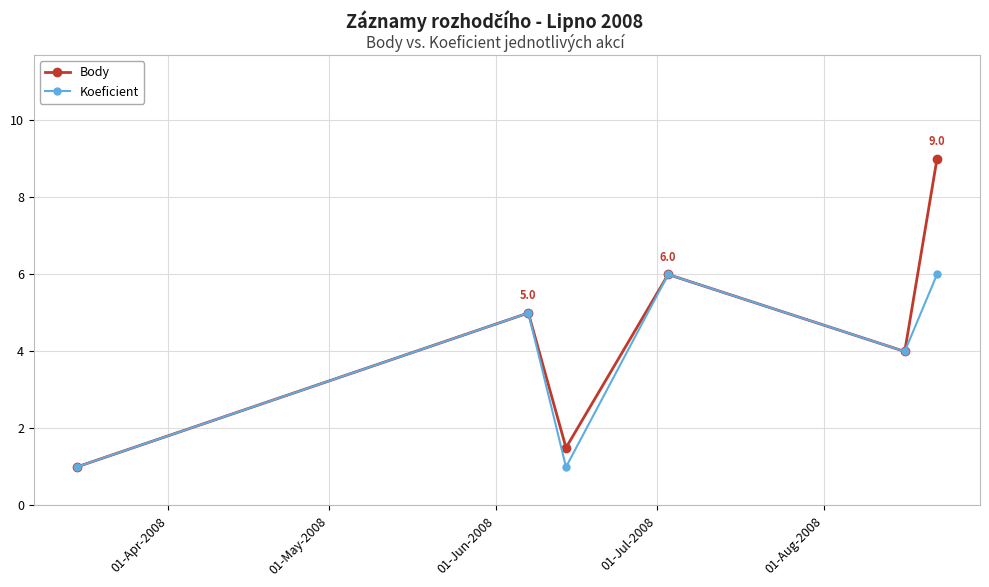

What is the greatest value displayed?

9.0